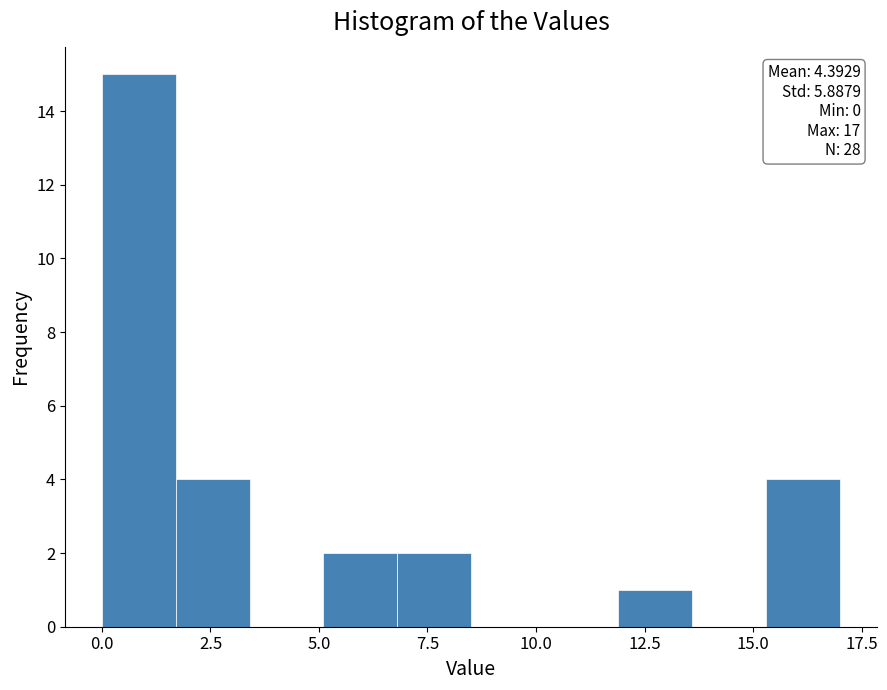

Around what value on the x-axis is the tallest bar? Give the approximate position of its centre, as read against the axis.

1.0